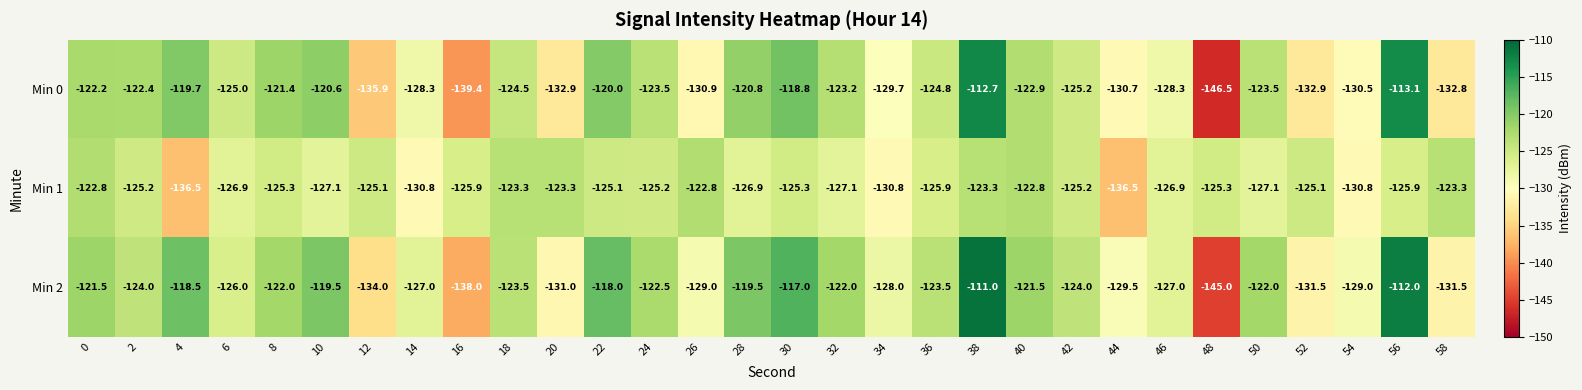

How many series are shown in this chart?

3